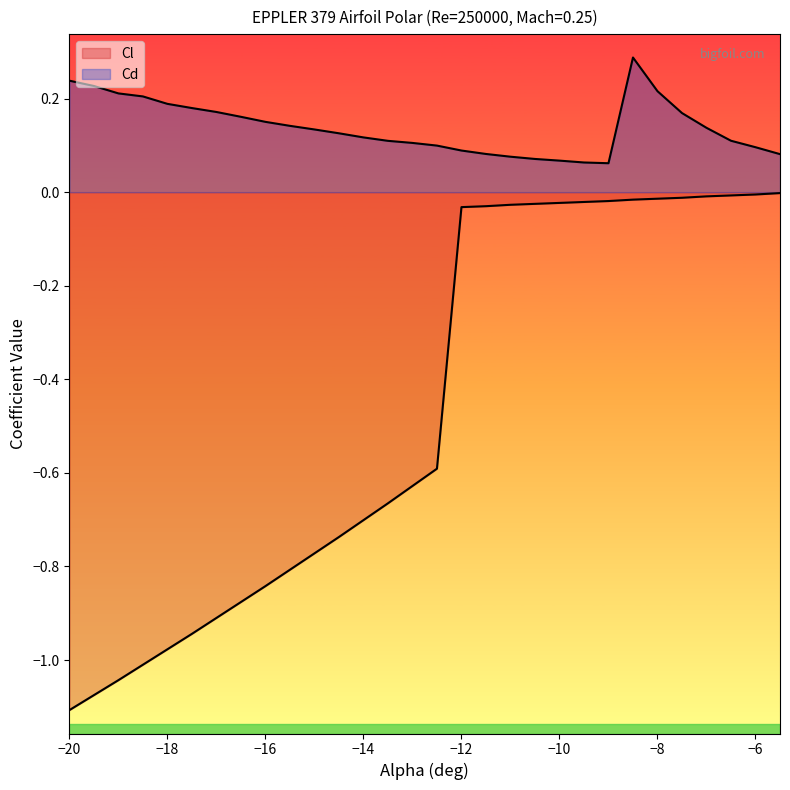

What is the spread (max minus min) of values at -20?

1.3